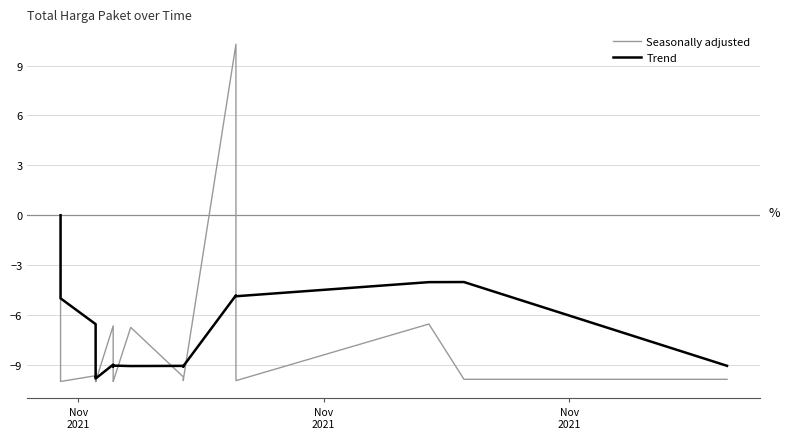

What is the value of the Trend point at the 13th from the left?

-9.1